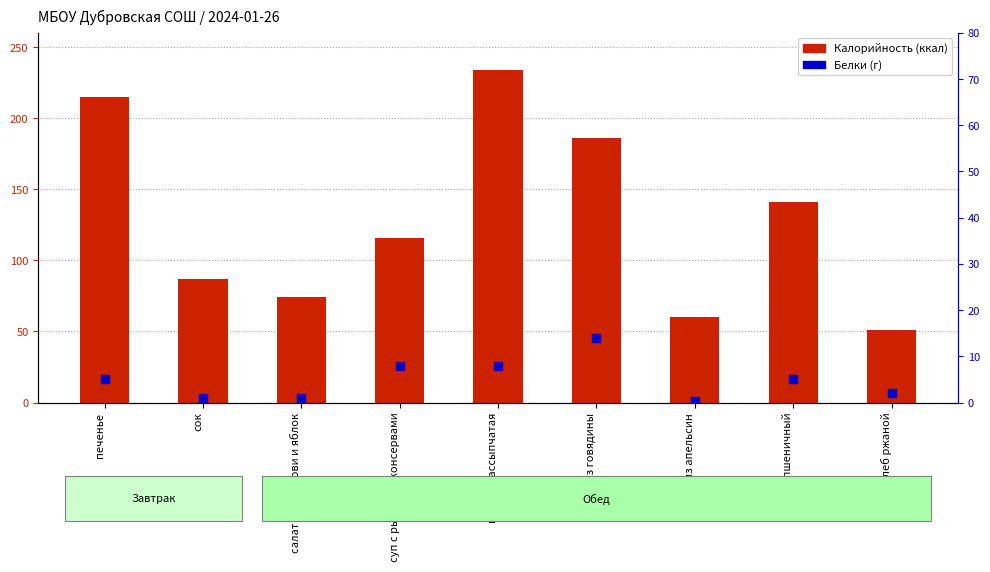

Which series reaches the minimum Y coordinate?

Белки